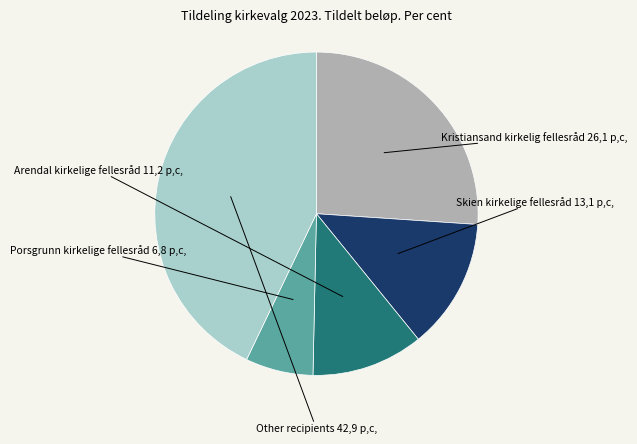

Is there any slice that represents more than half of the pie?

No